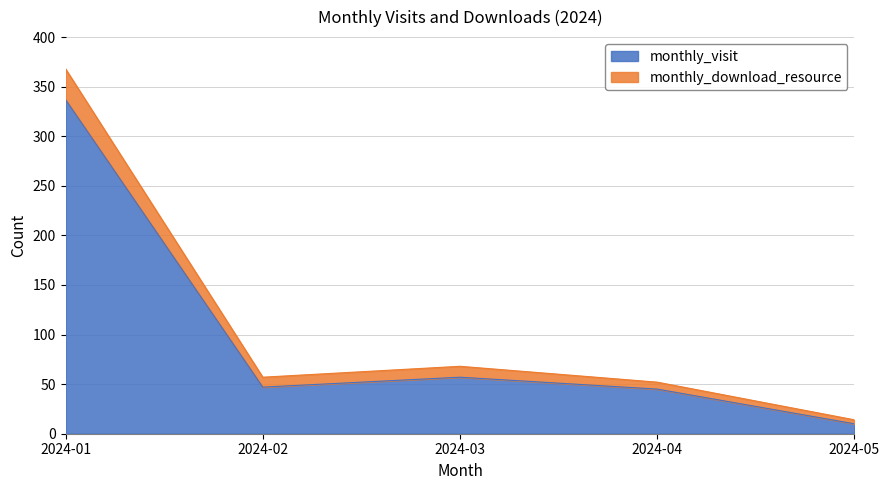

The monthly_visit series shows 47 at 2024-02. True or false?

True